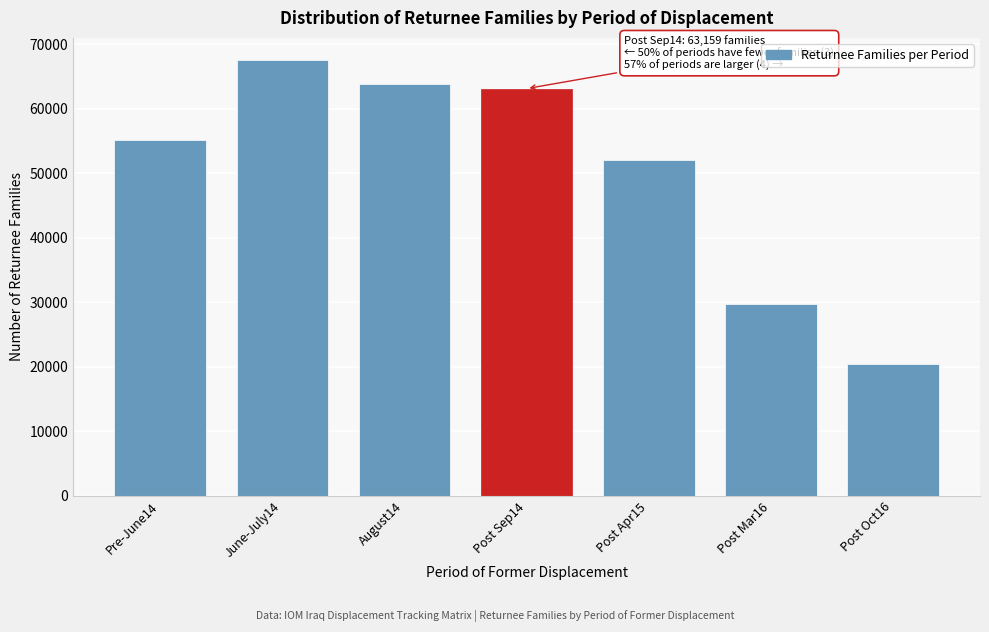

Reading left to right, transcribe all the data shown in this chart.

55237	67642	63911	63159	52022	29735	20511